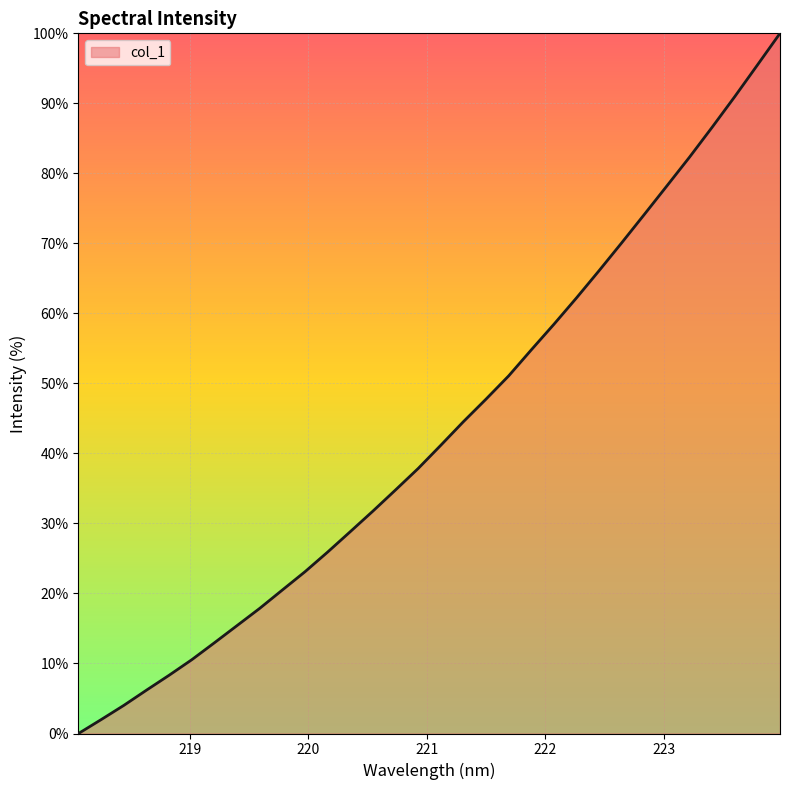

True or false: there are more than 2 points higher than both neighbors.

False